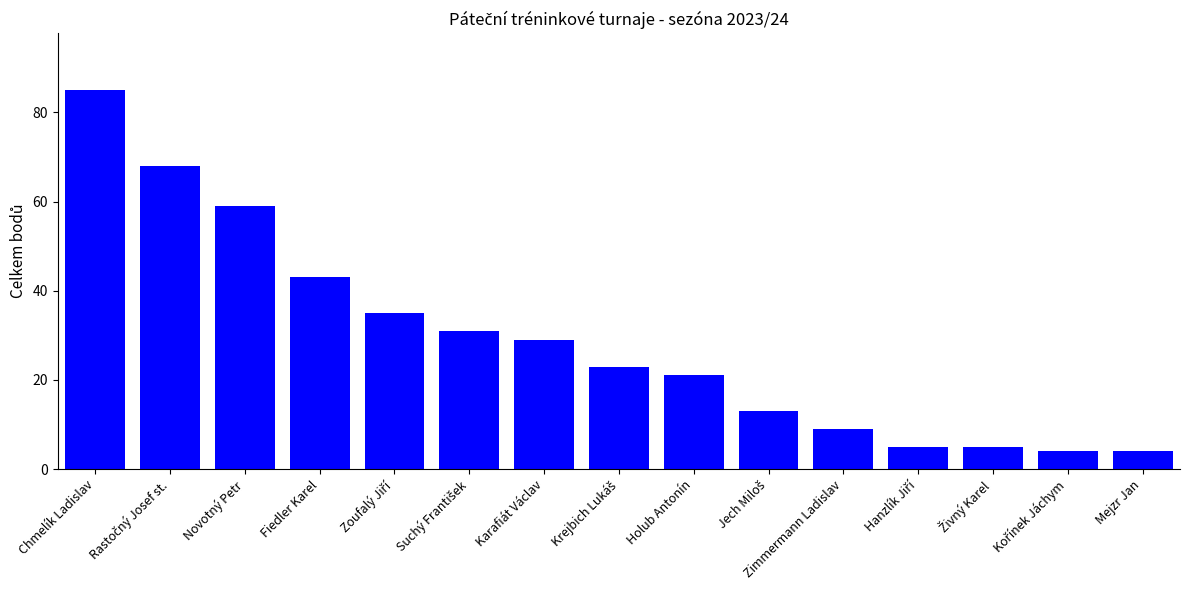

At which category does the chart reach its peak across all series?

Chmelík Ladislav